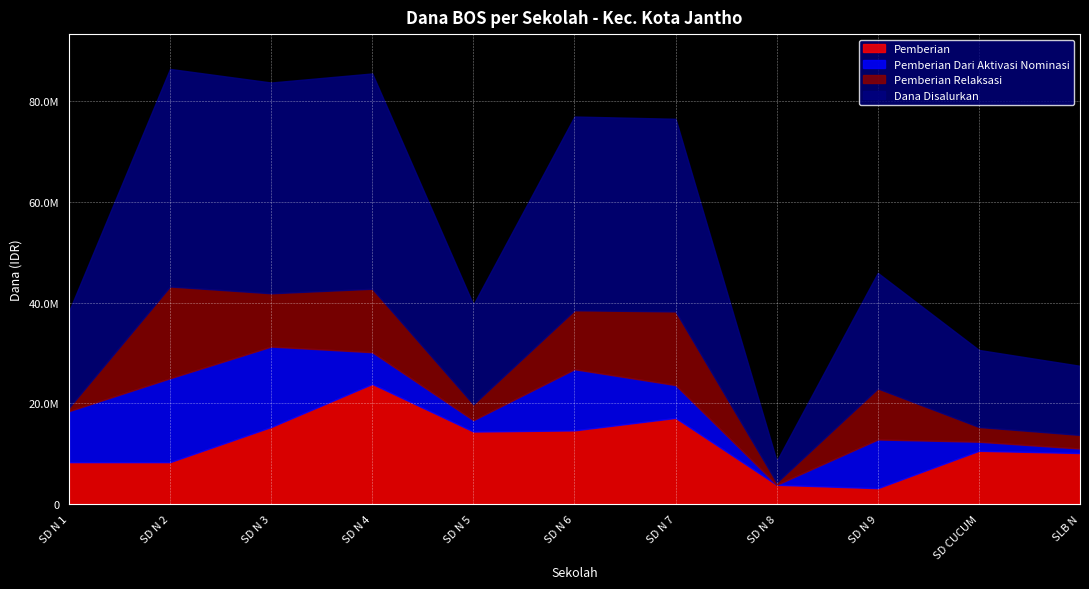

Count the number of categories in the chart.

11